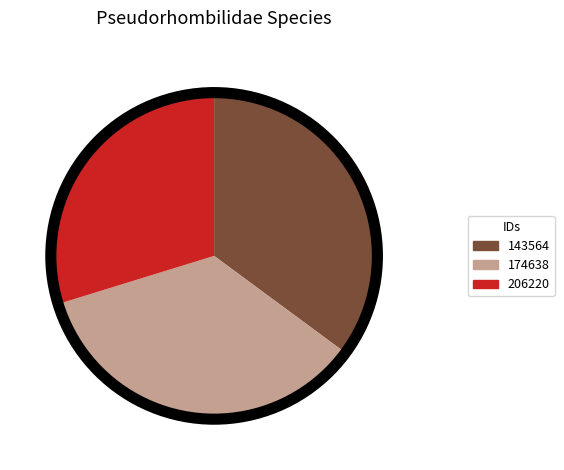

Combined, do 143564 and 174638 account for over 50%?

Yes